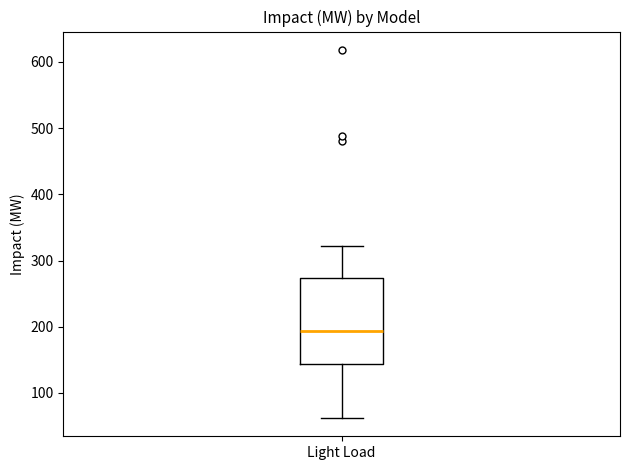

Read this box plot against the y-axis: the position of the median line, the range covered by the box, and the ends of both whiskers. The values are not printed on the chart, so give them approximately, as read against the axis.

median 190, box 140 to 270, whiskers 60 to 320